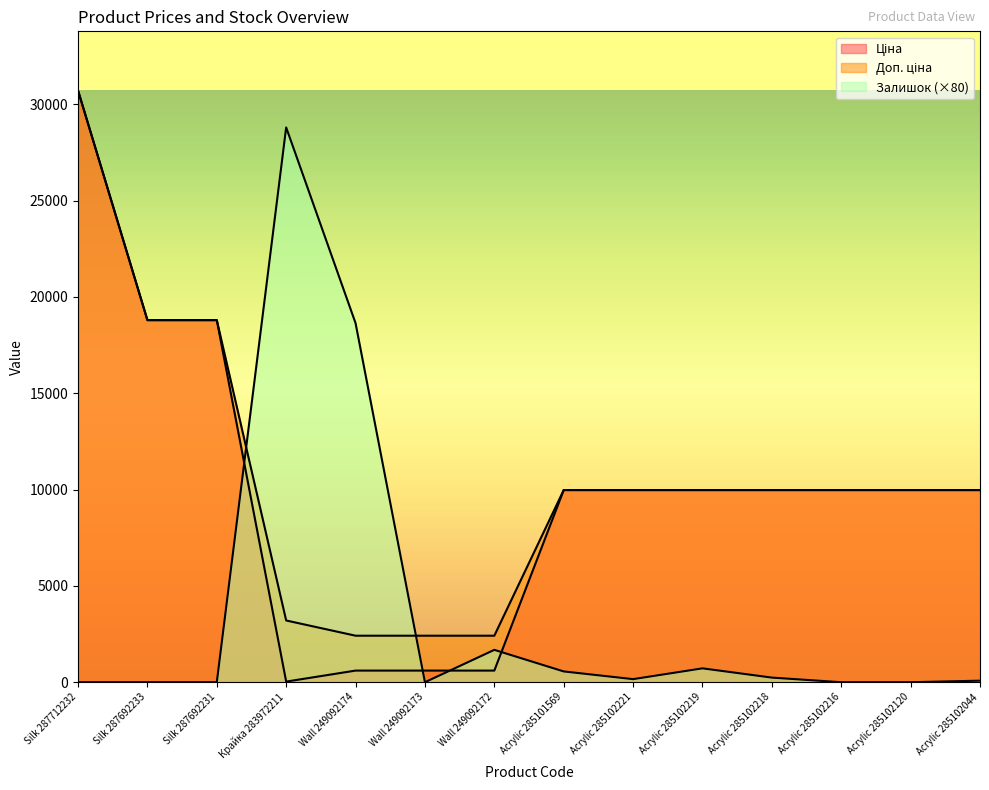

The Залишок series shows -19767.4 at Silk 287692231. True or false?

False